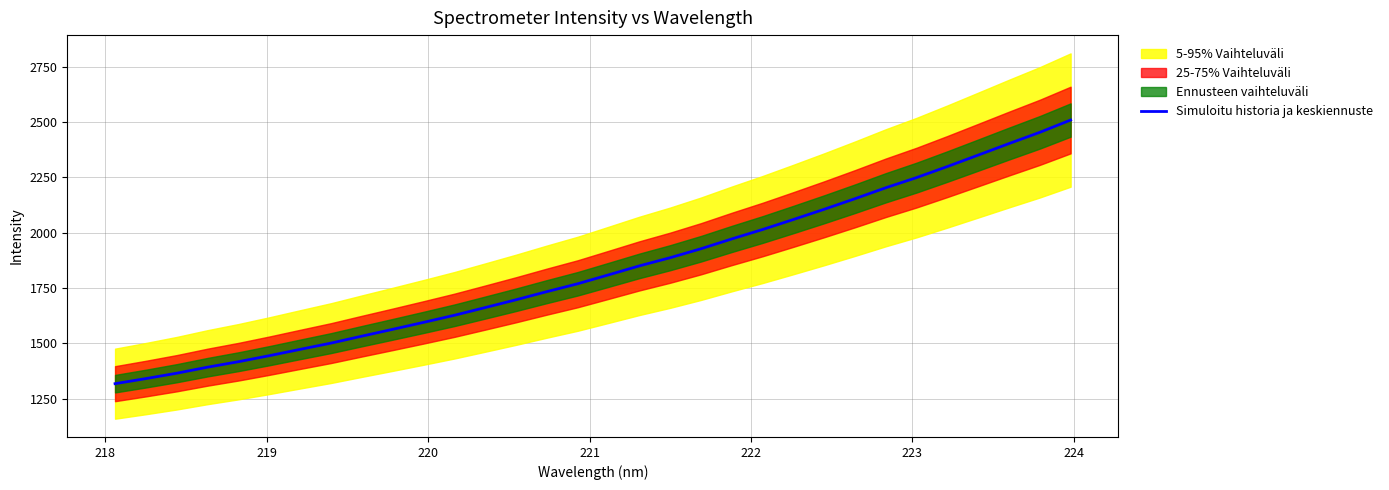

How many values are below 1810?

16